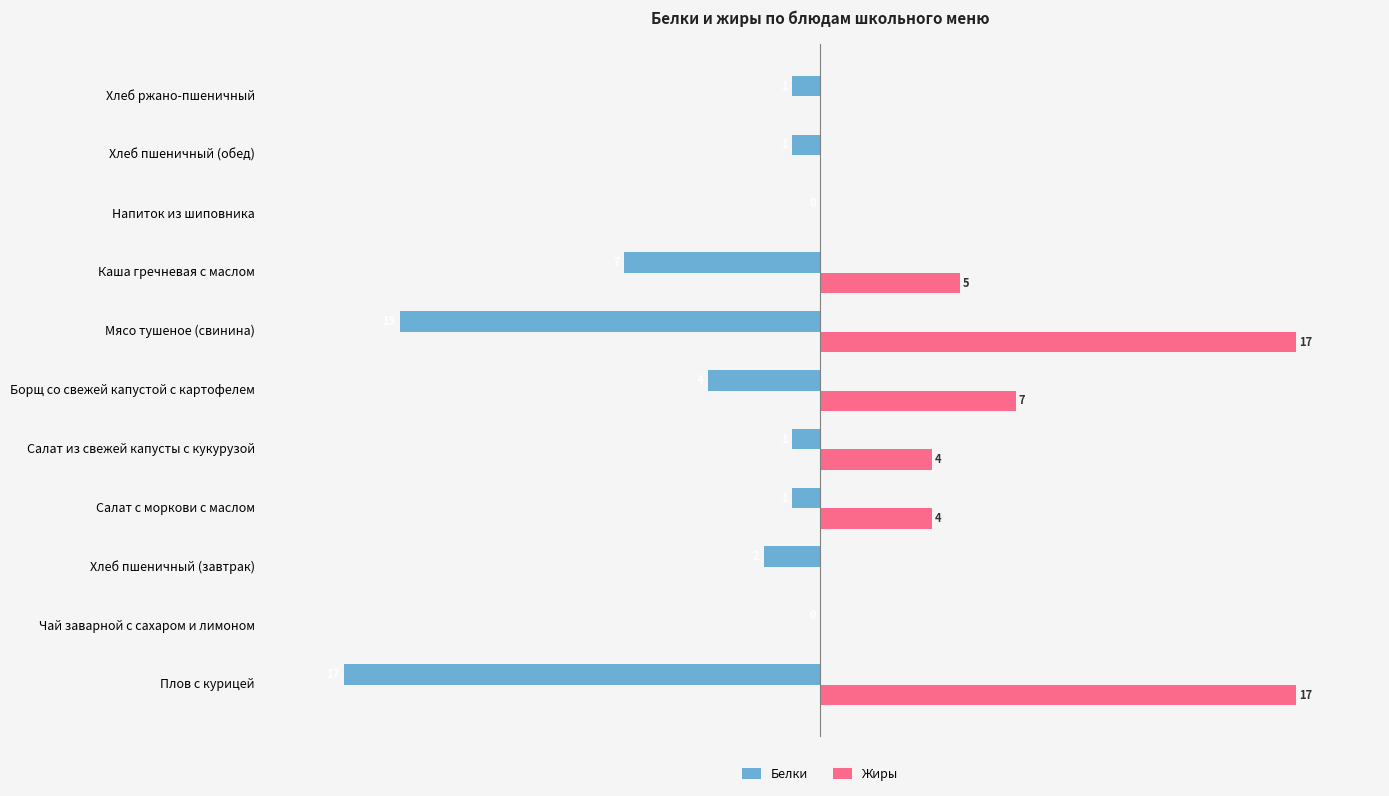

Is the value of Жиры at Хлеб пшеничный (завтрак) greater than the value of Белки at Салат из свежей капусты с кукурузой?

Yes